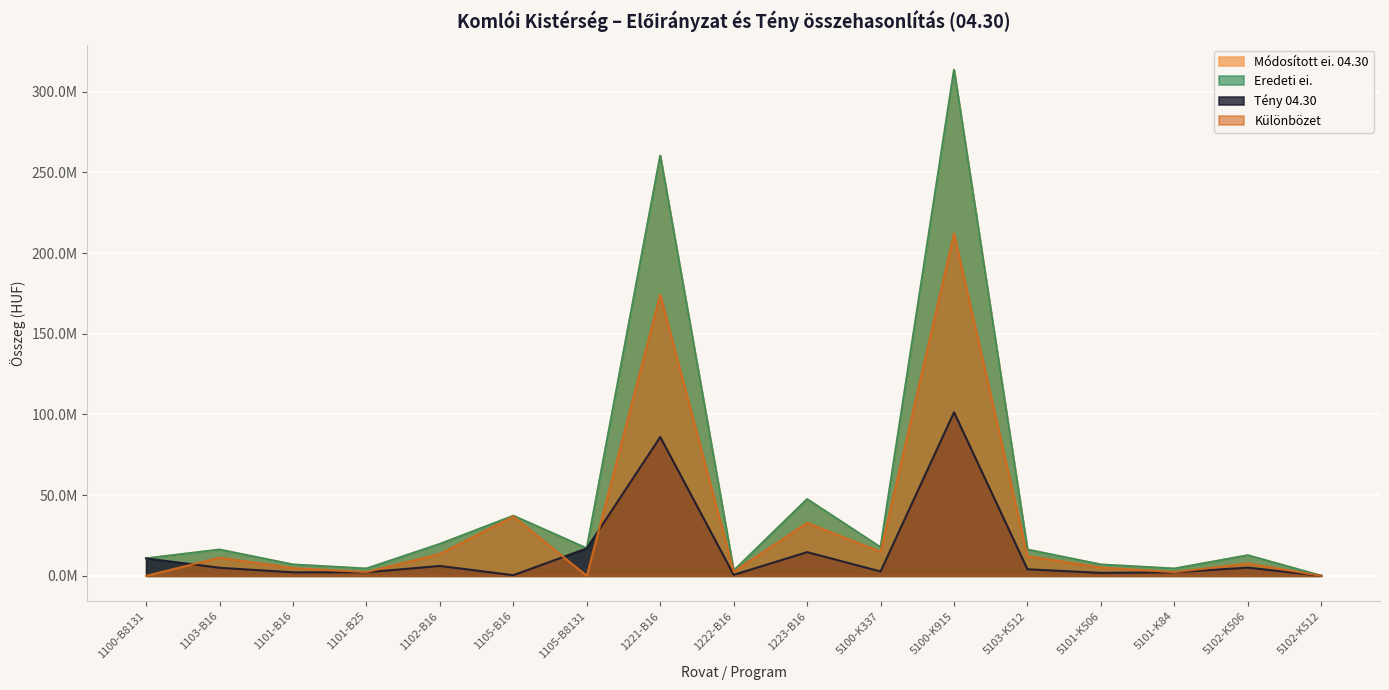

What is the difference between the Különbözet values at 1221-B16 and 5101-K506?

169074990